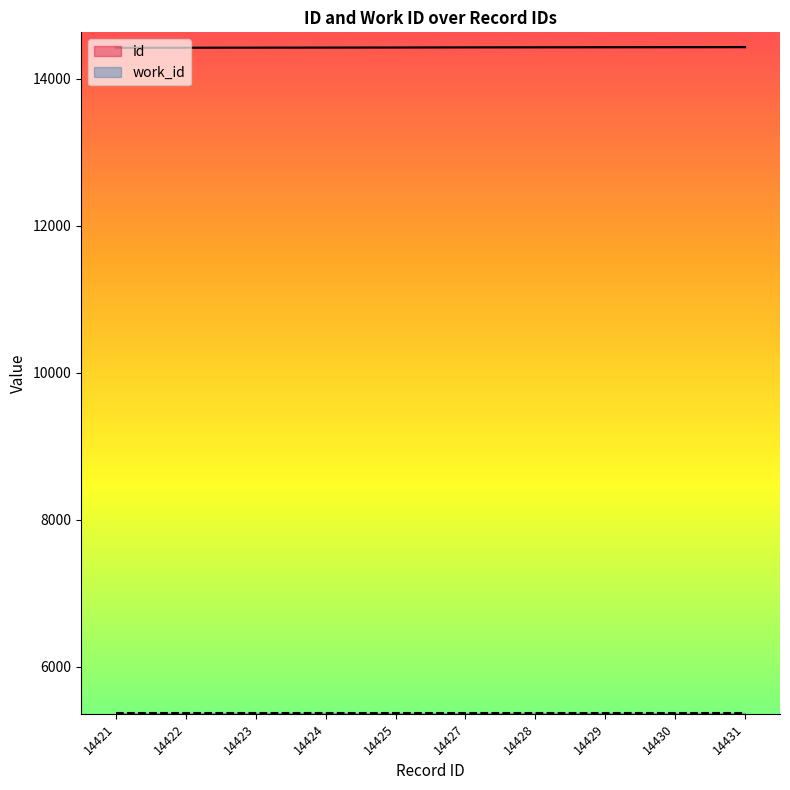

Rank the categories by value from lowest to highest.

14421, 14422, 14423, 14424, 14425, 14427, 14428, 14429, 14430, 14431